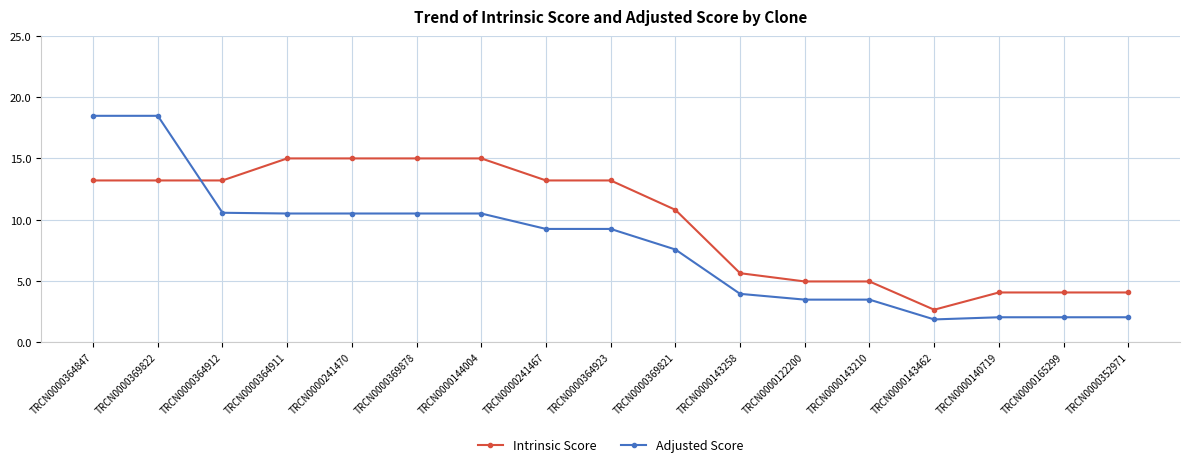

Is the value of Intrinsic Score at TRCN0000140719 greater than the value of Adjusted Score at TRCN0000241467?

No